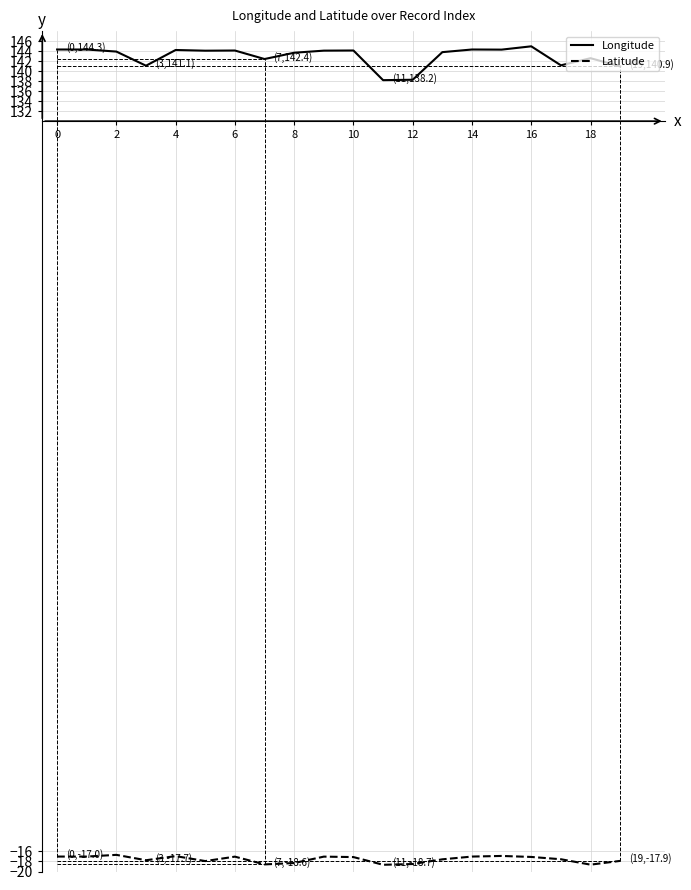

What is the lowest value of the Latitude series?

-18.7